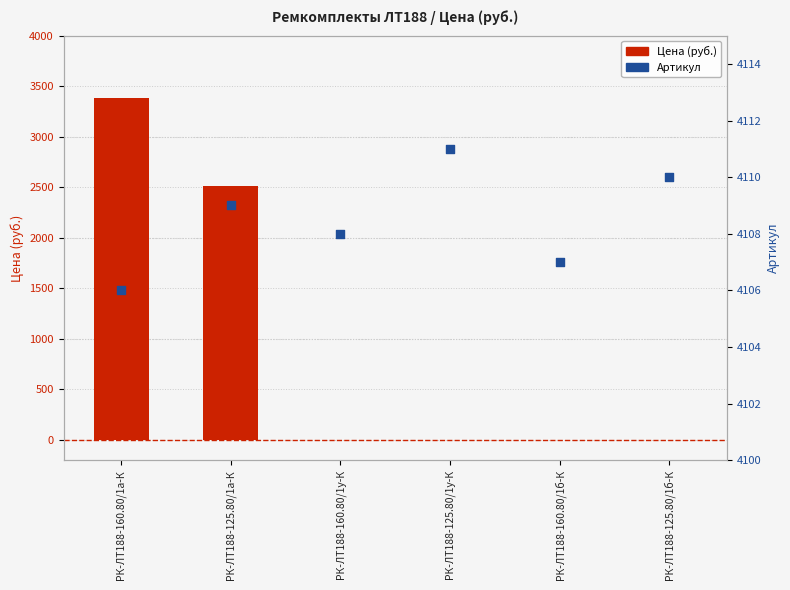

Which series contains the highest Y value?

Артикул